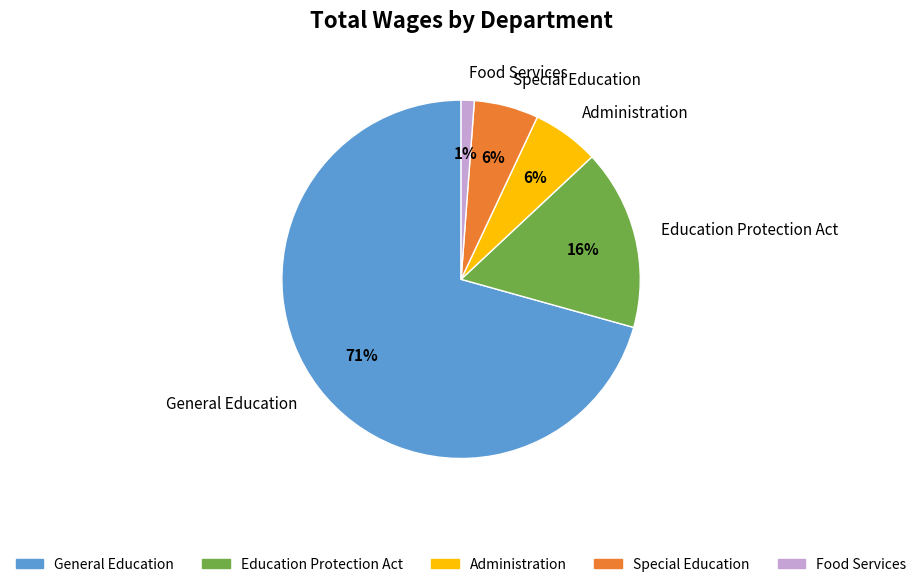

Is there any slice that represents more than half of the pie?

Yes